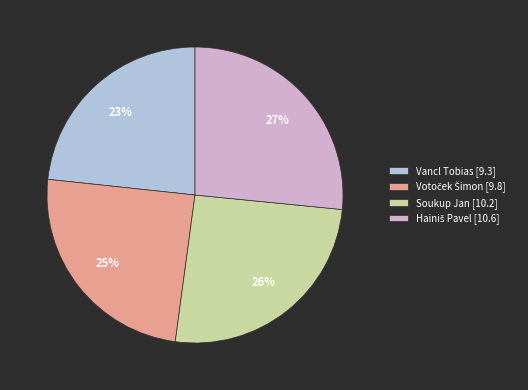

Combined, do Soukup Jan and Vancl Tobias account for over 50%?

No